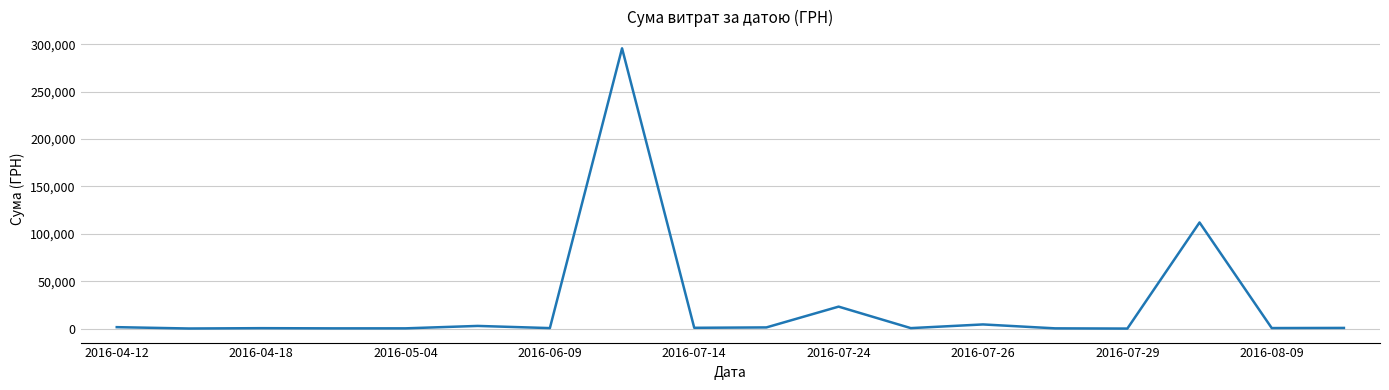

What is the difference between the maximum and minimum values?

295540.8